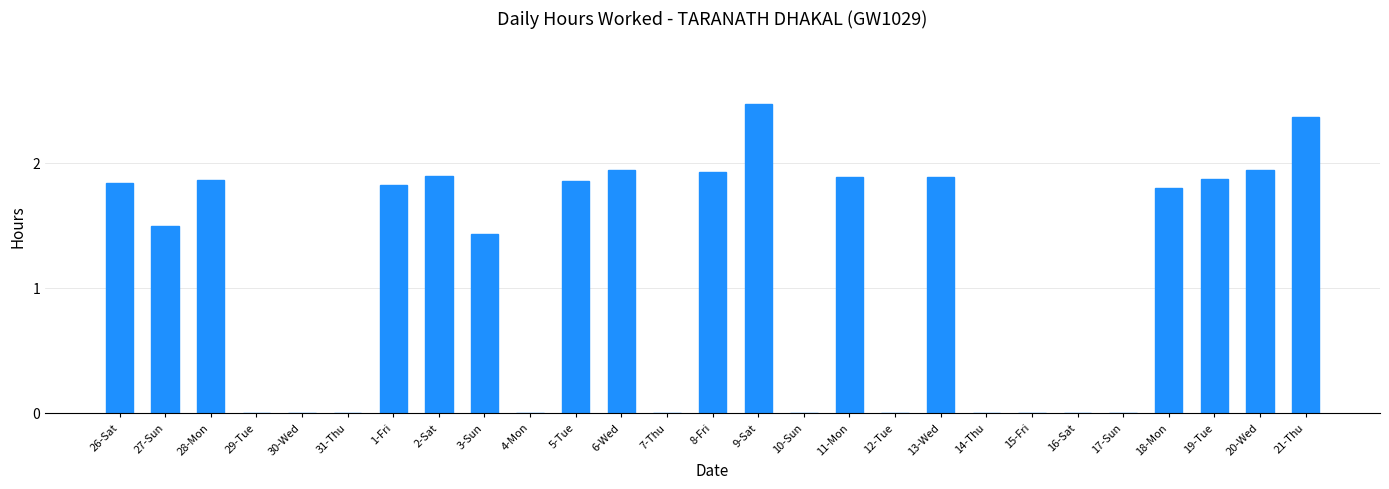

At which category does the chart reach its peak across all series?

9-Sat